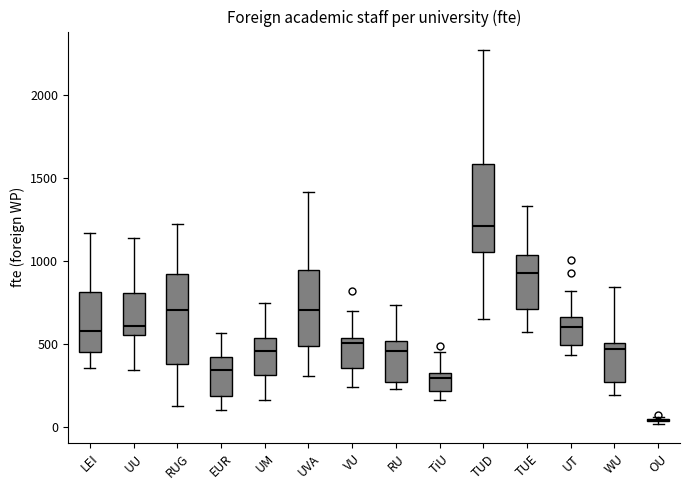

Where does the lower whisker of the box for TUE end on the y-axis? The values are not printed on the chart, so give them approximately, as read against the axis.

550